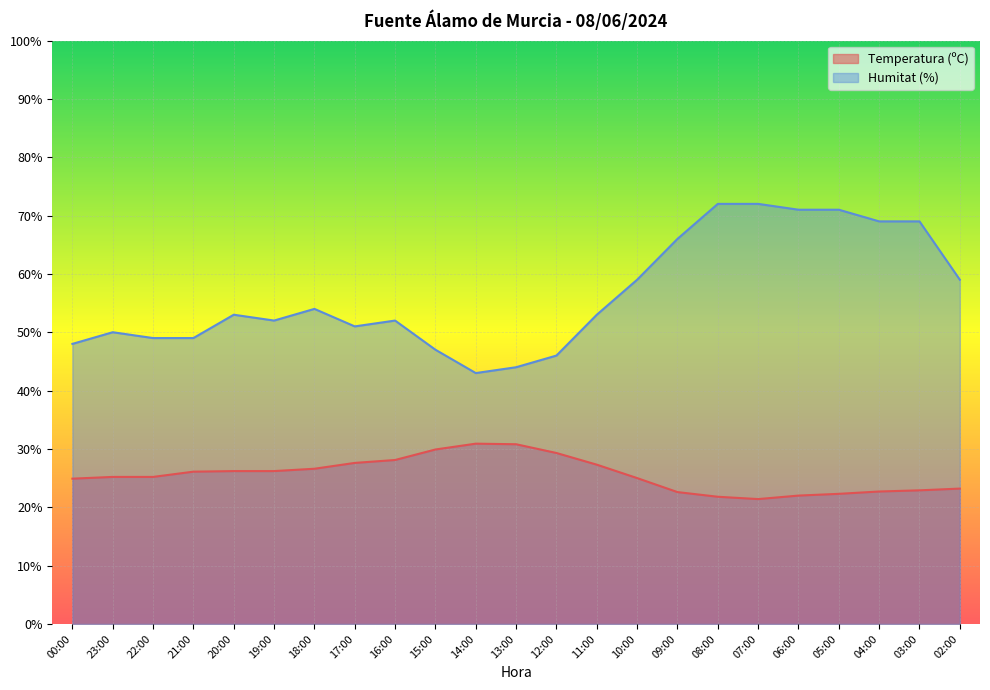

Where is the first local maximum for Temperatura (ºC)?

14:00